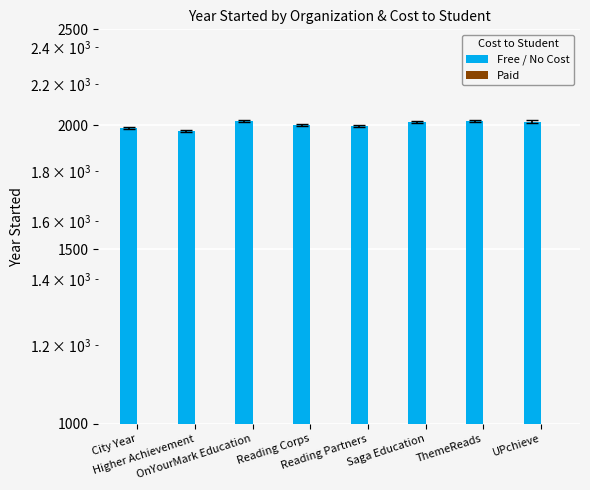

What is the value of the Free / No Cost bar at the 3rd from the left?

2021